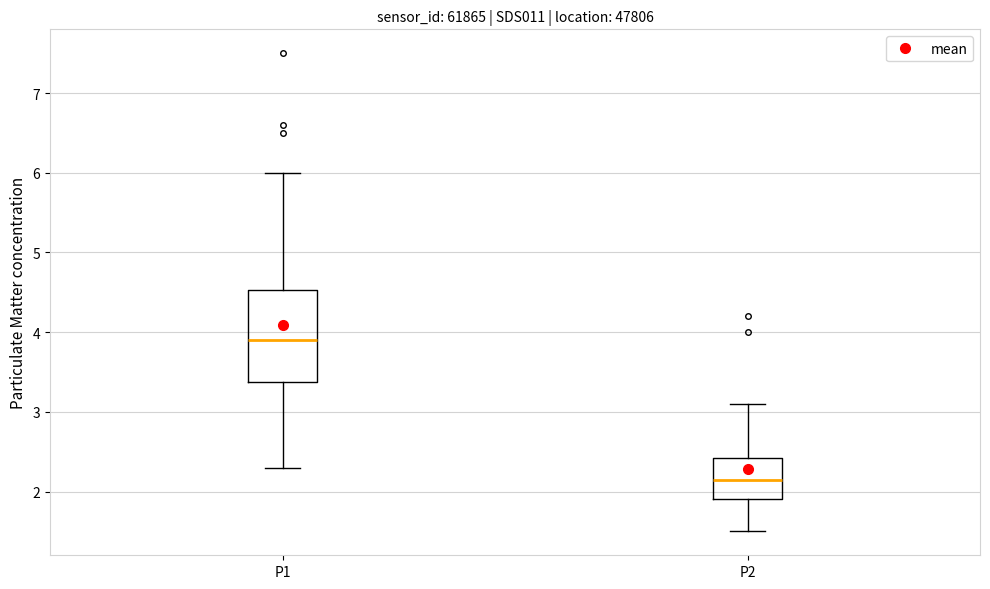

Where does the lower whisker of the box for P1 end on the y-axis? The values are not printed on the chart, so give them approximately, as read against the axis.

2.3